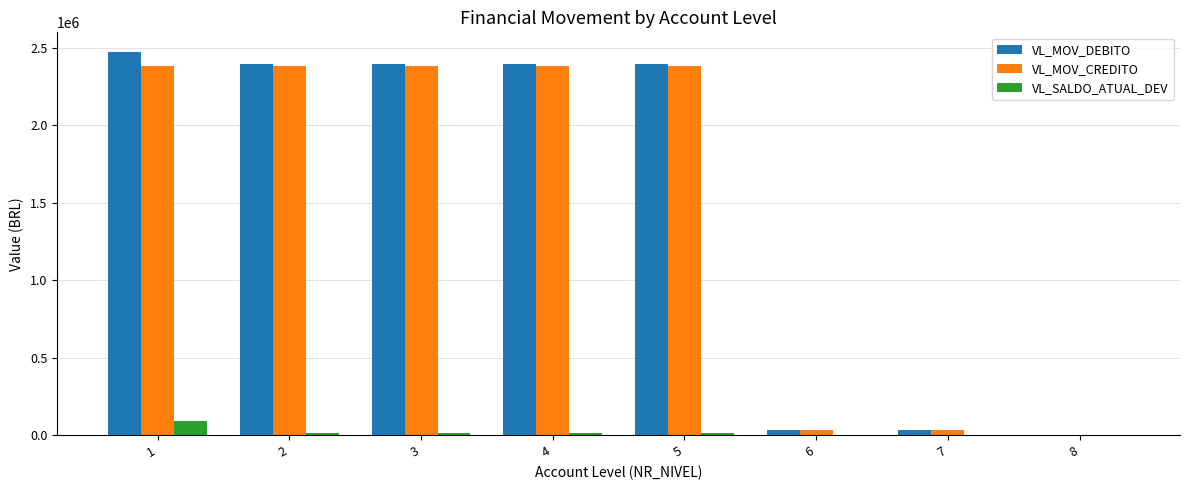

Is the value of VL_MOV_DEBITO at 1 greater than the value of VL_SALDO_ATUAL_DEV at 1?

Yes